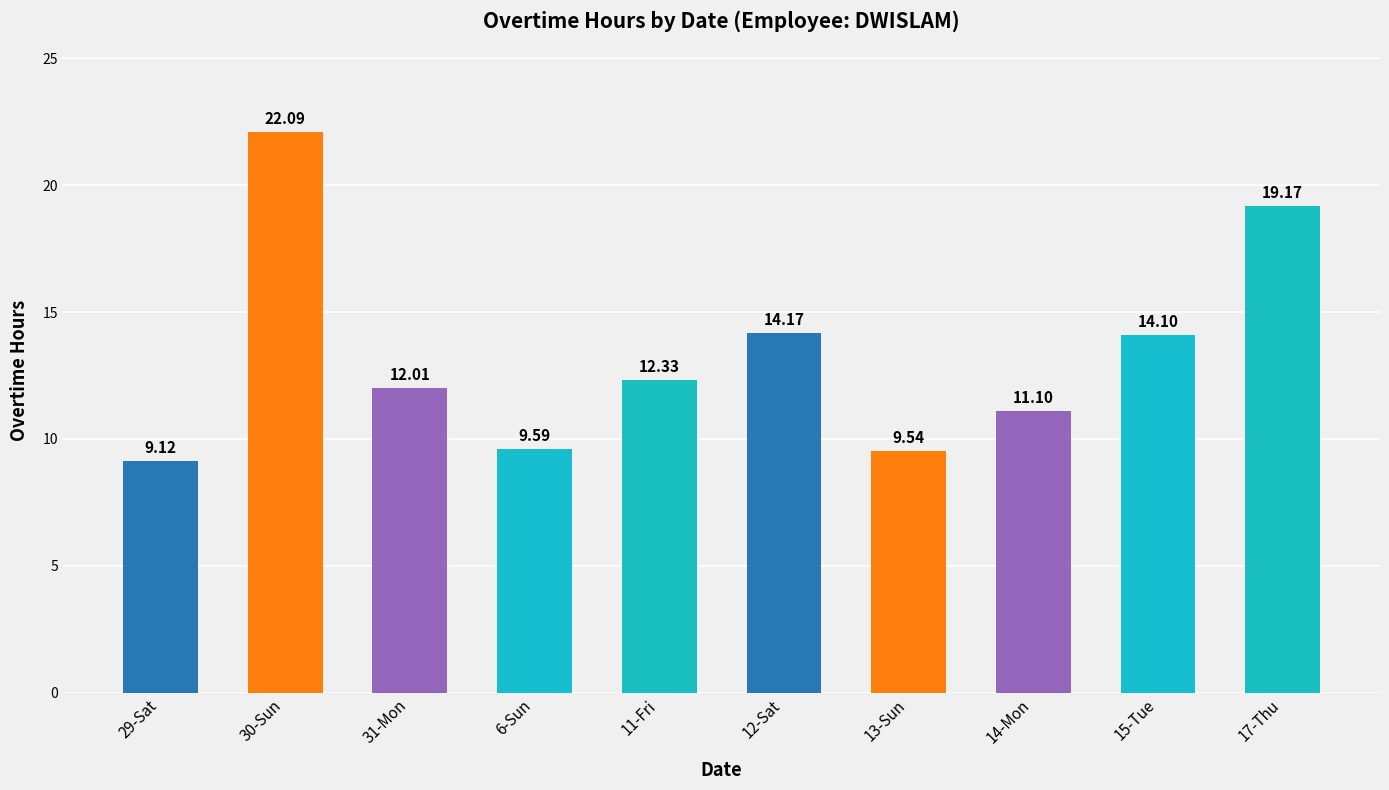

How many values are below 12?

4